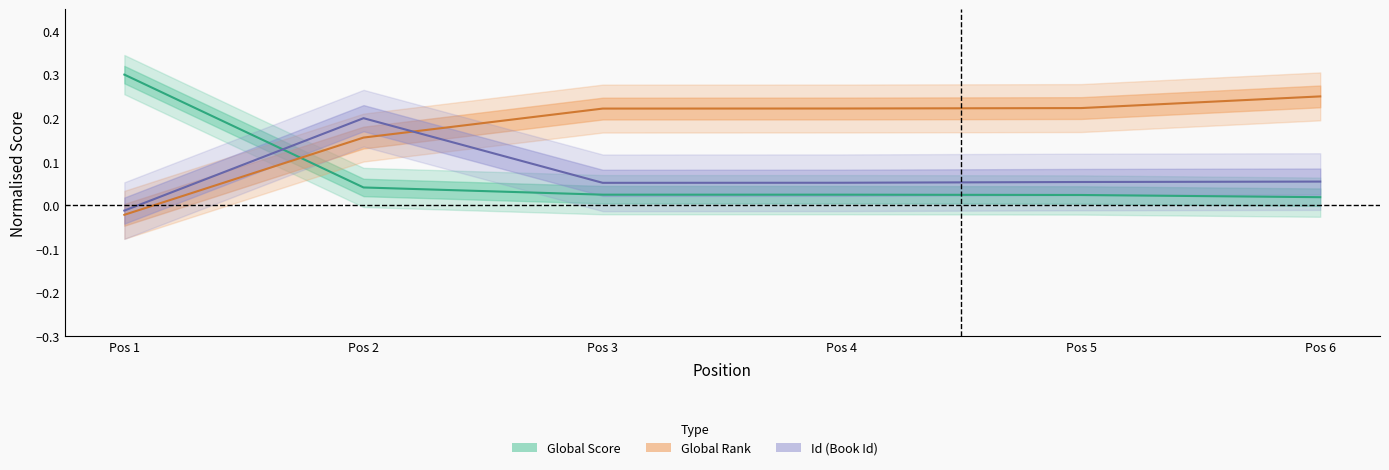

How many lines are shown in the chart?

3